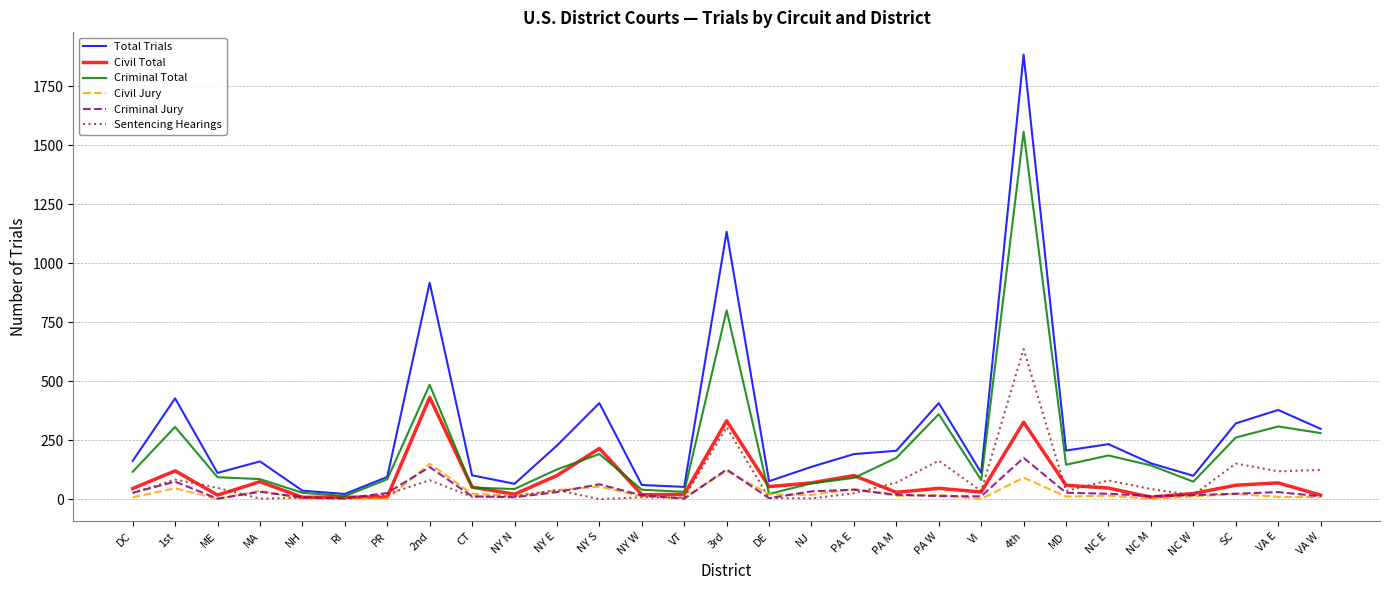

What is the difference between the second highest and minimum values in the Total Trials series?

1111